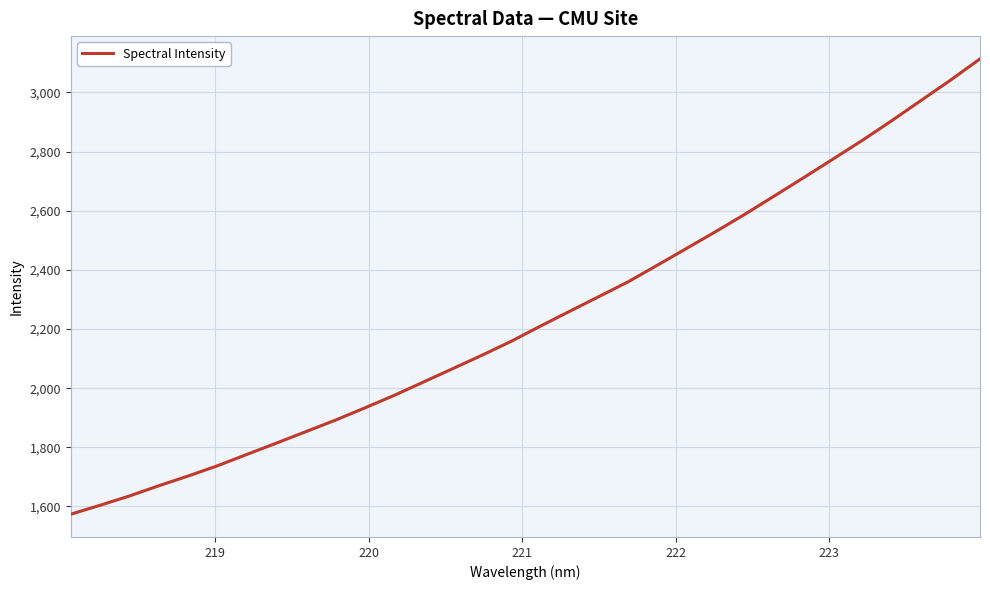

What is the minimum value shown in the chart?

1573.8